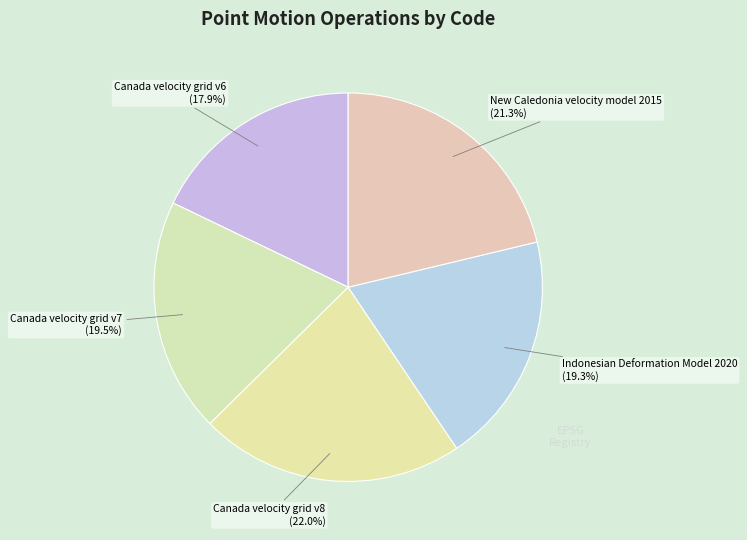

To the nearest percent, what is the difference between the largest and smallest slice percentages?

4%